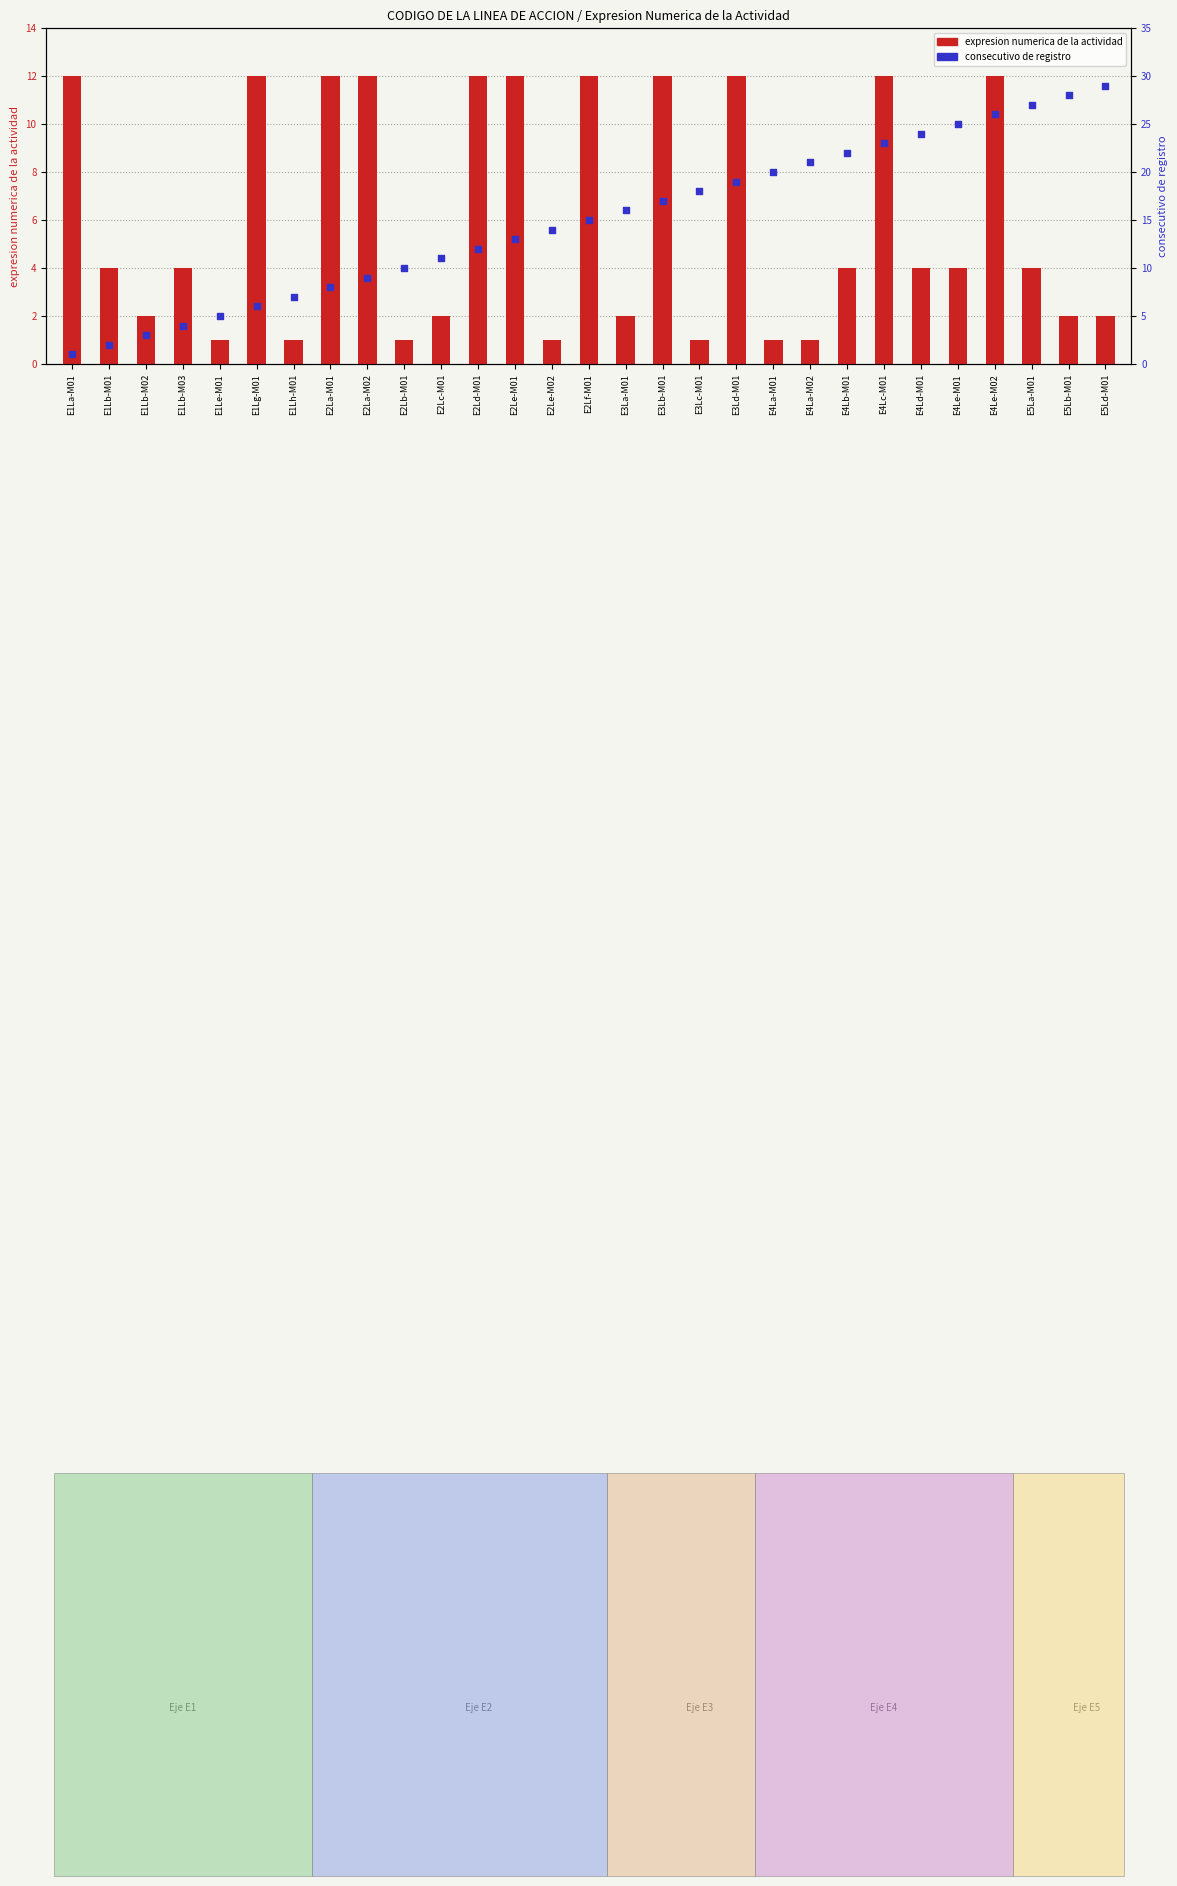

What is the total value across all series at E2Lf-M01?

27